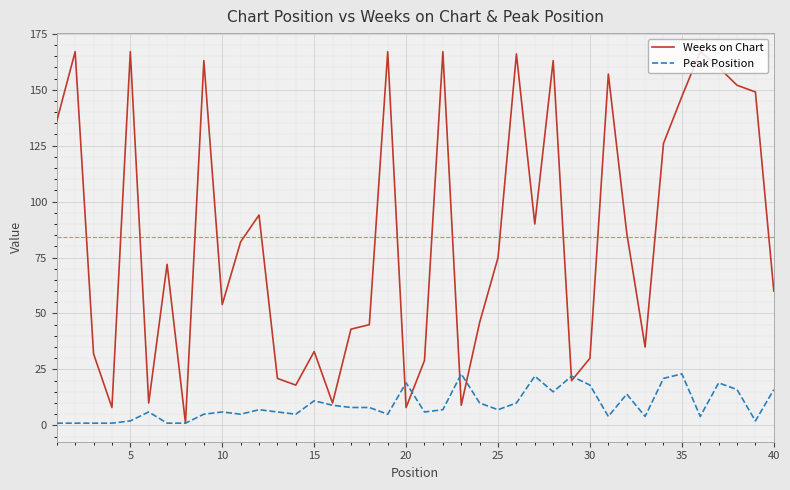

Which series has the widest spread of values?

Weeks on Chart